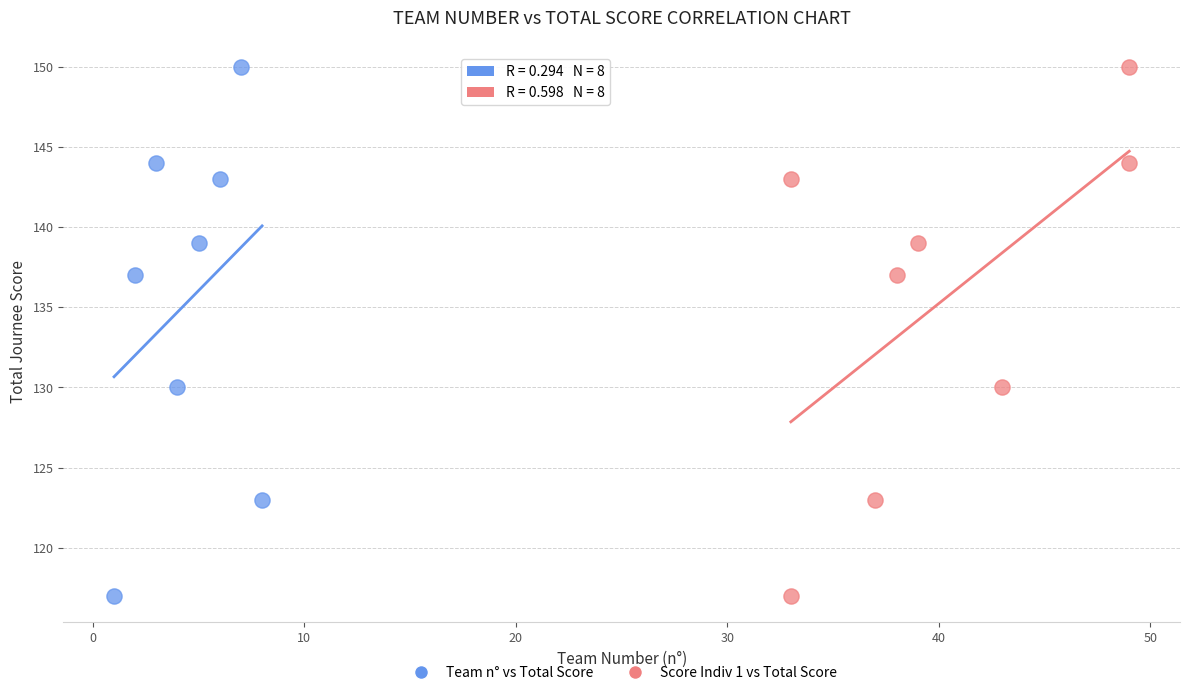

What are all the series names shown in the legend?

Team n° vs Total Score, Score Indiv 1 vs Total Score